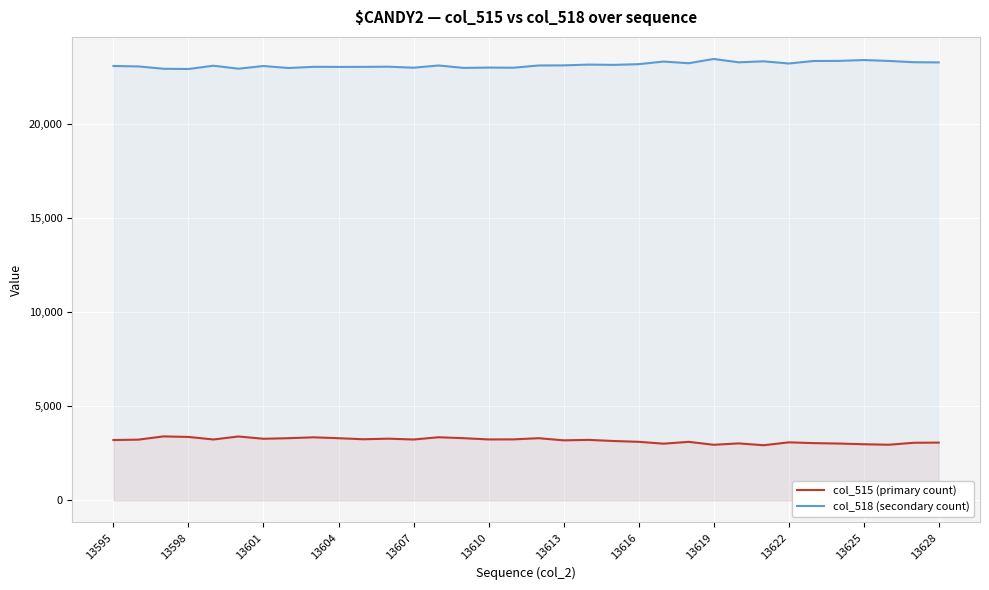

What is the value of the col_515 (primary count) point at the 1st from the left?

3205